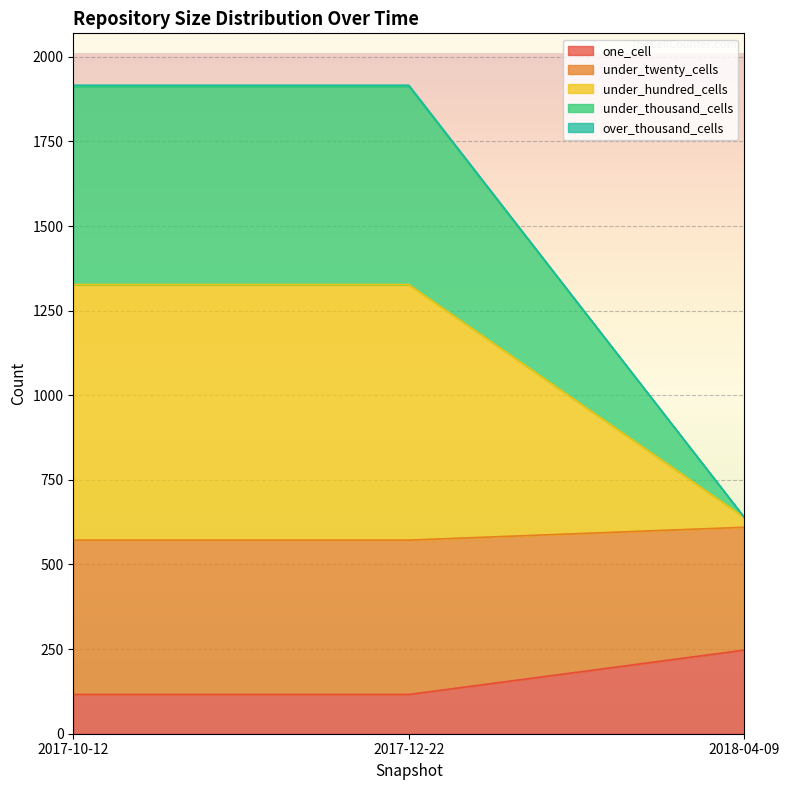

Which series changed the most between 2017-10-12 and 2017-12-22?

one_cell